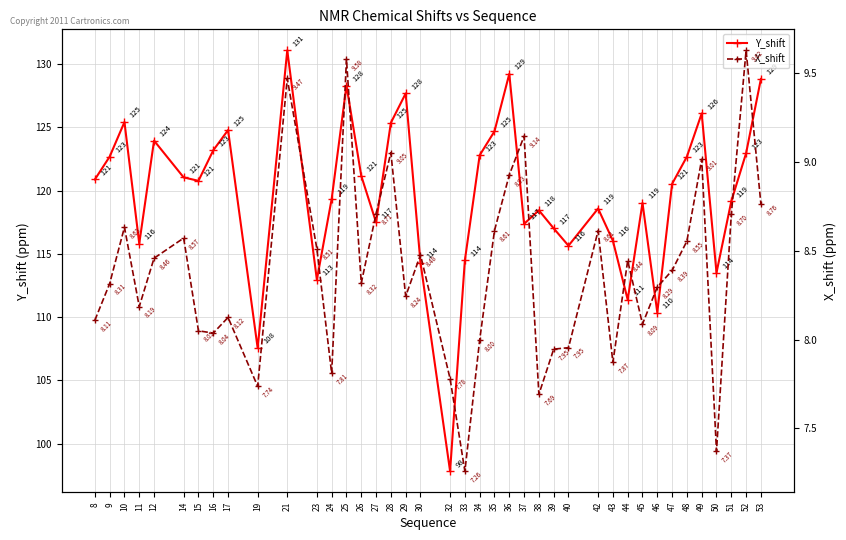

What is the spread (max minus min) of values at 42?

110.0